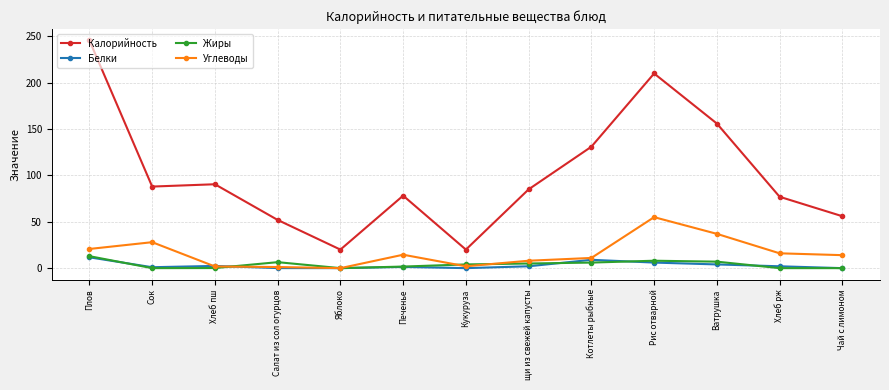

Which series has the widest spread of values?

Калорийность